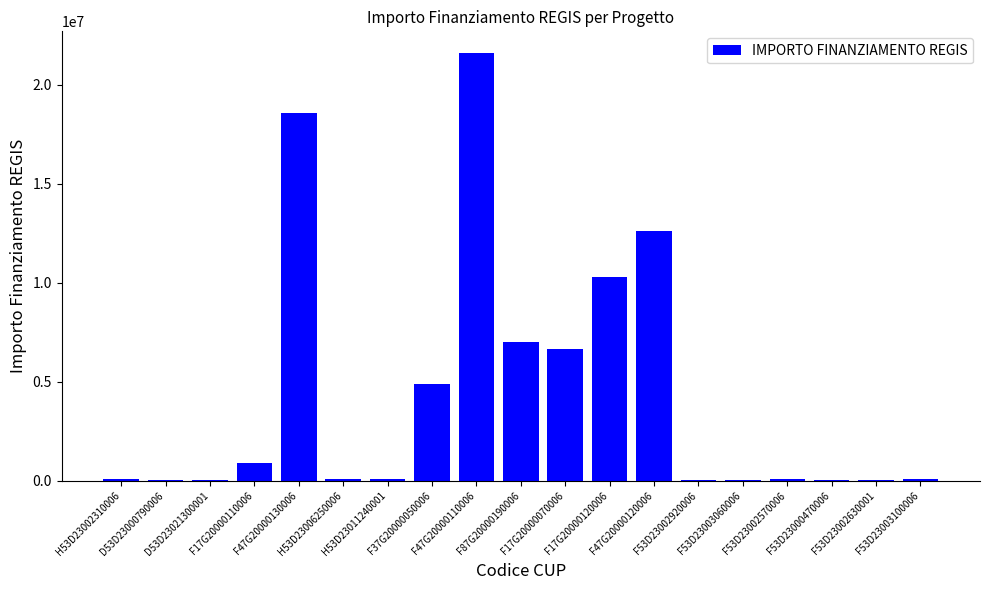

Are the bars grouped side by side (vs. stacked)?

No